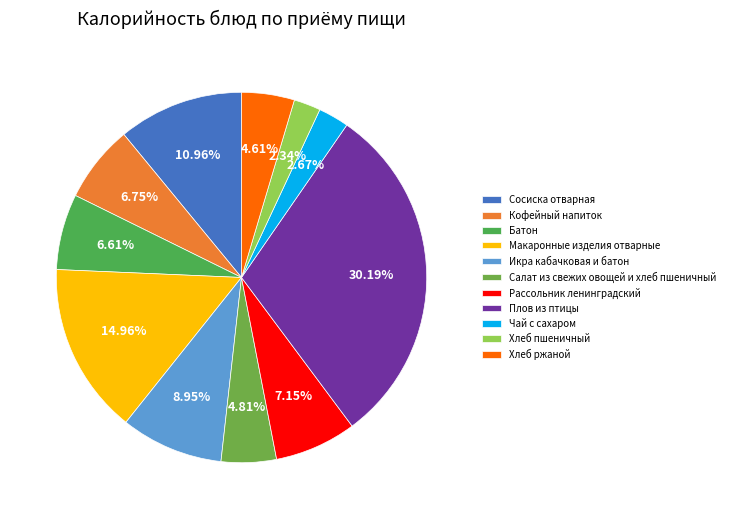

Which slice is the largest?

Плов из птицы